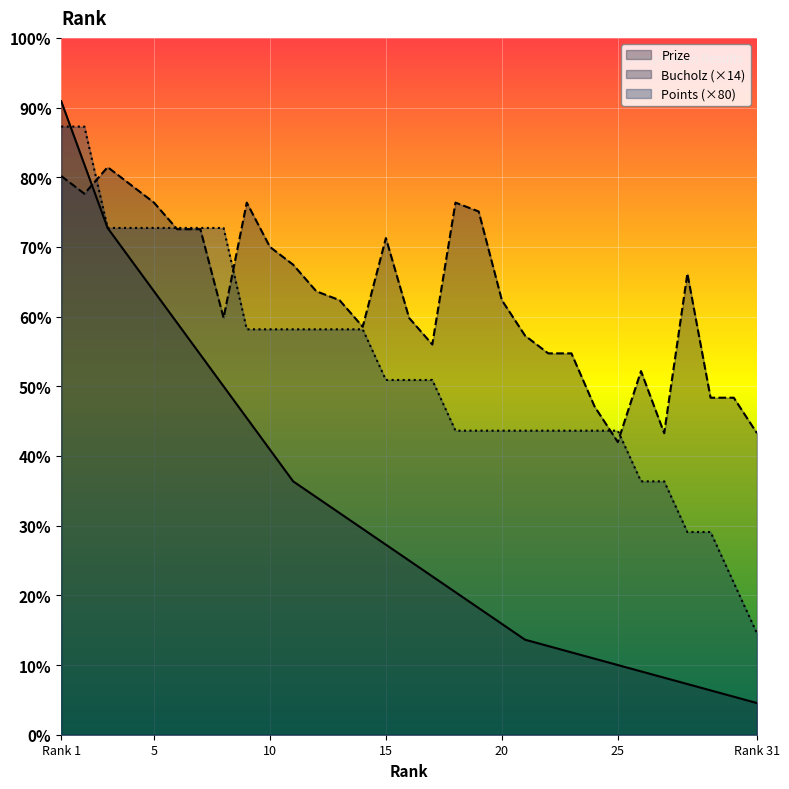

The Points series shows 85 at Rank 31. True or false?

False